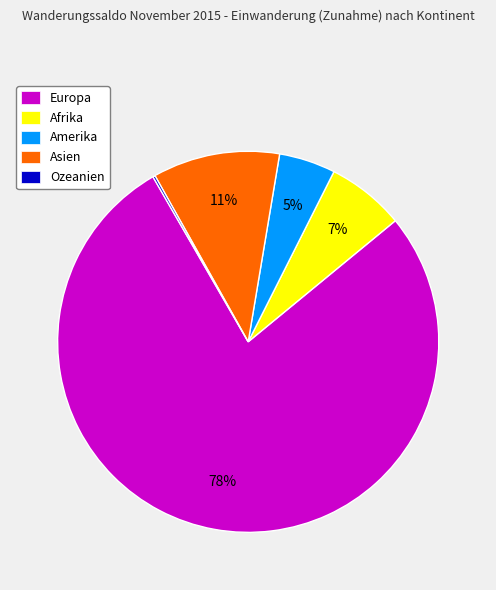

Combined, do Afrika and Europa account for over 50%?

Yes